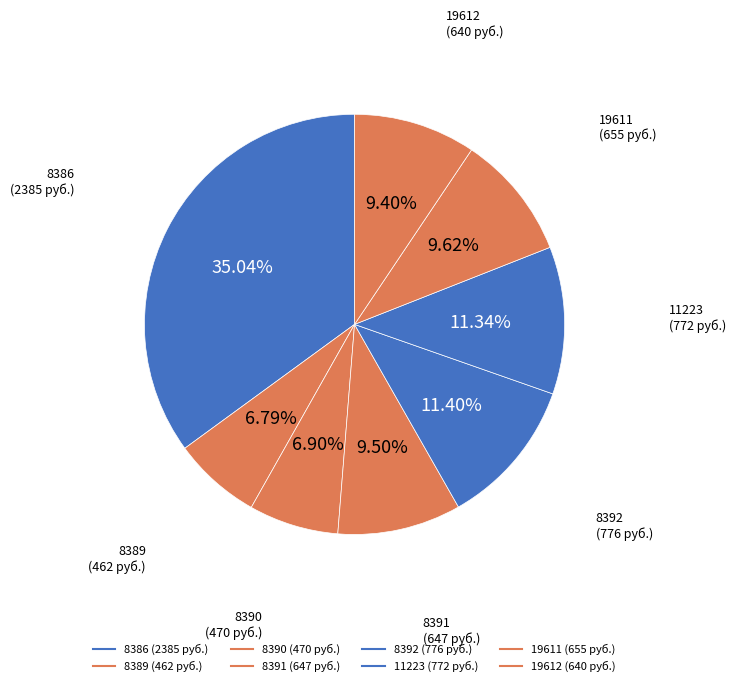

Count the number of slices in the pie.

8